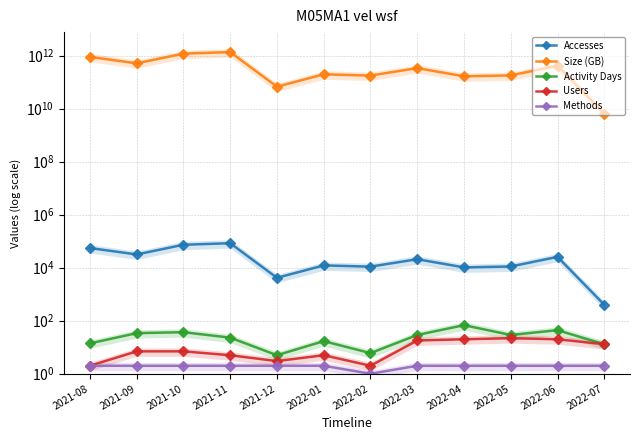

Between 2022-01 and 2022-07, which series saw the biggest shift?

Size (GB)